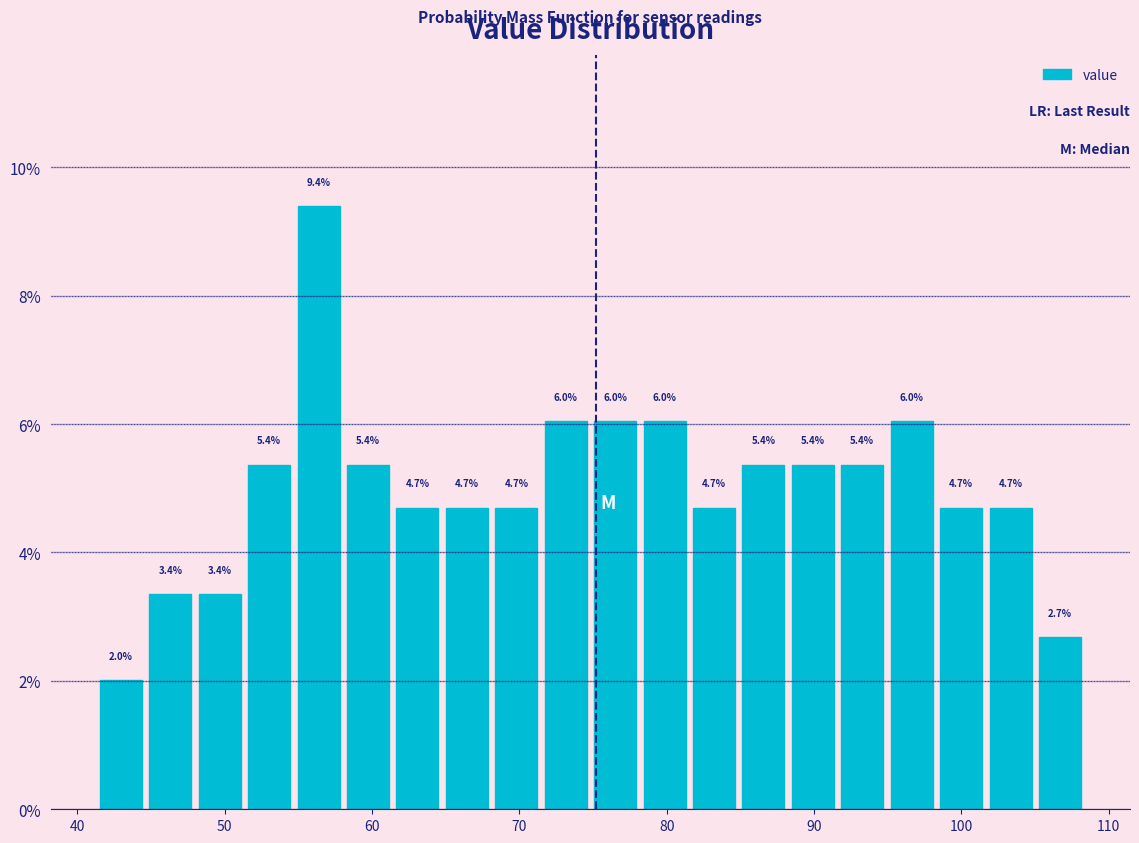

Read against the x-axis, roughly where is the centre of the tallest bar?

56